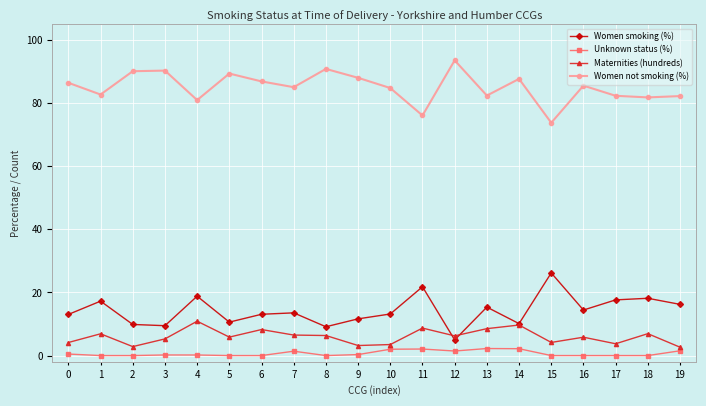

Is the value of Women smoking (%) at 3 greater than the value of Unknown status (%) at 12?

Yes